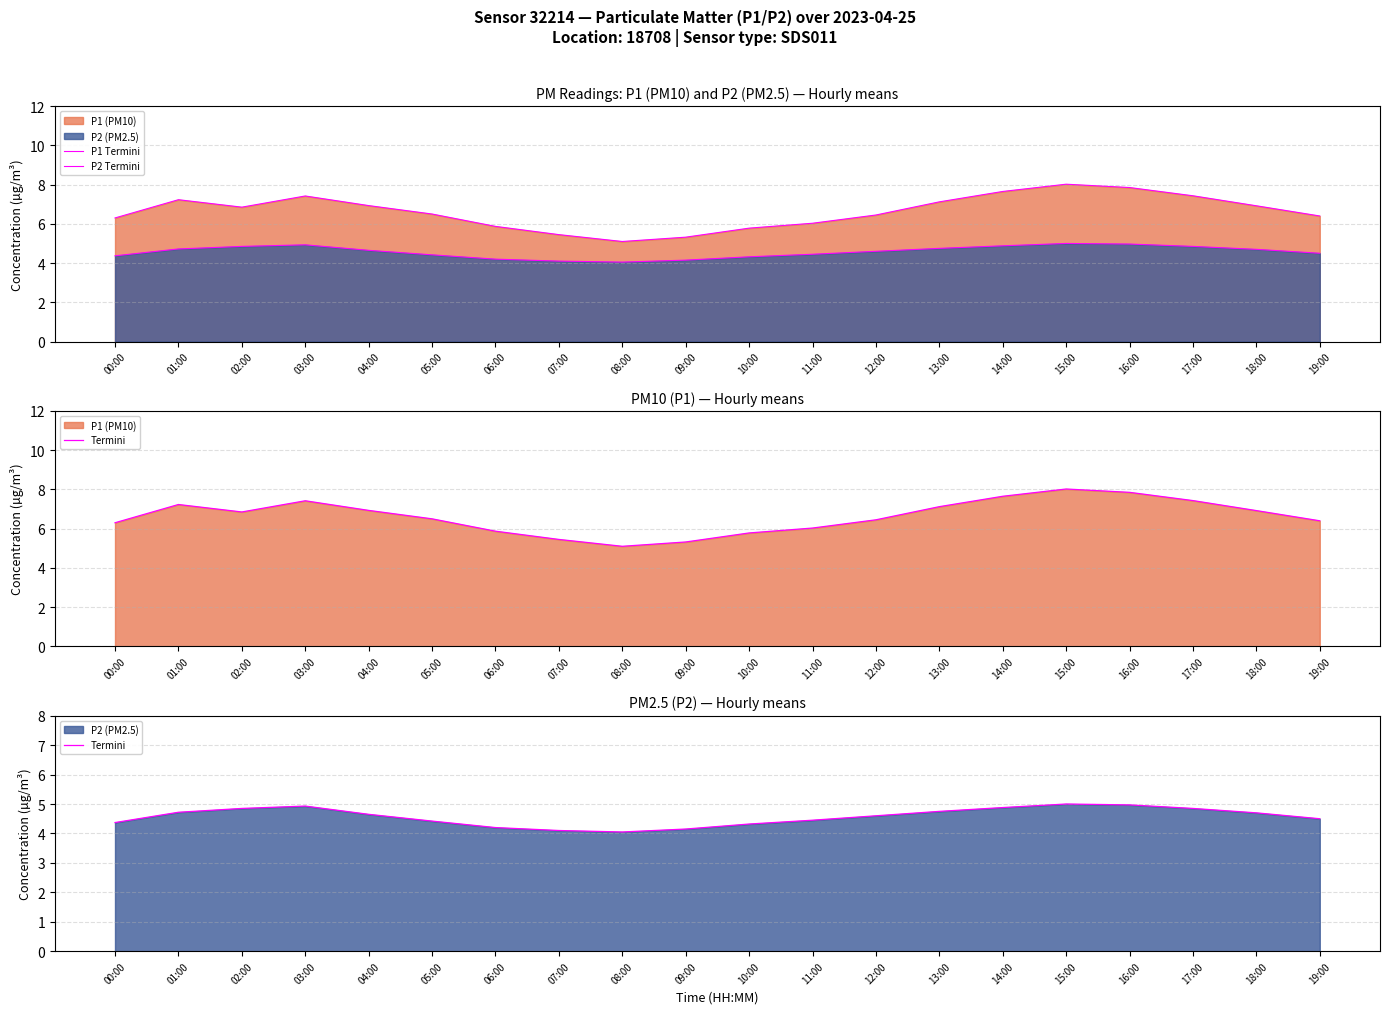

Rank the series at 19:00 from highest to lowest value.

P1 Termini, P2 Termini, Termini